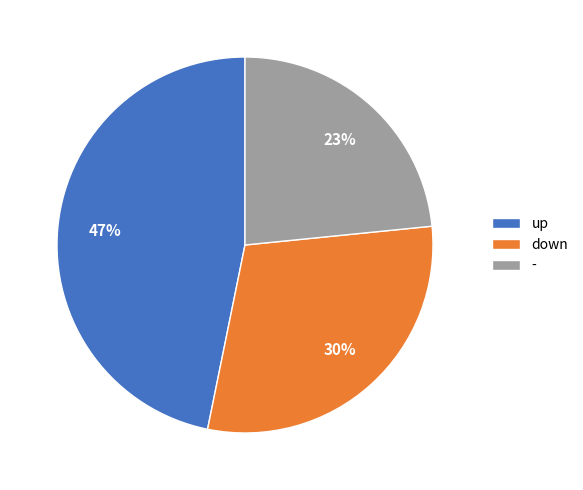

What is the largest slice in the pie chart?

up